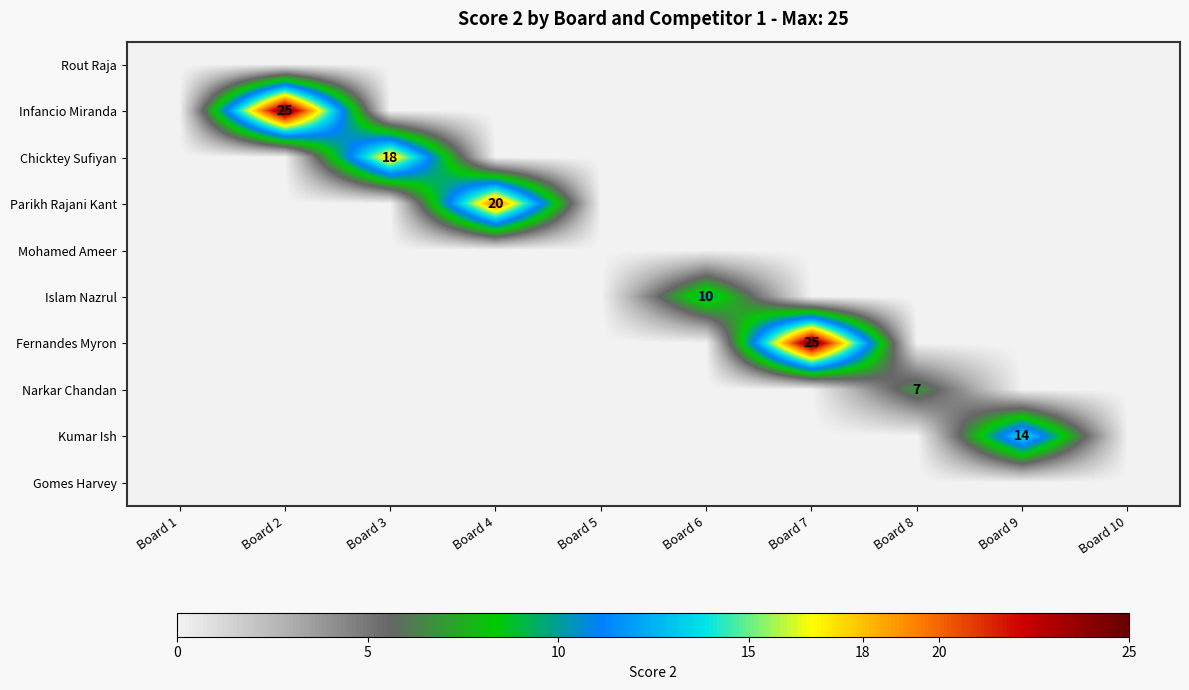

Is it true that Chicktey Sufiyan equals 0 at Board 4?

True